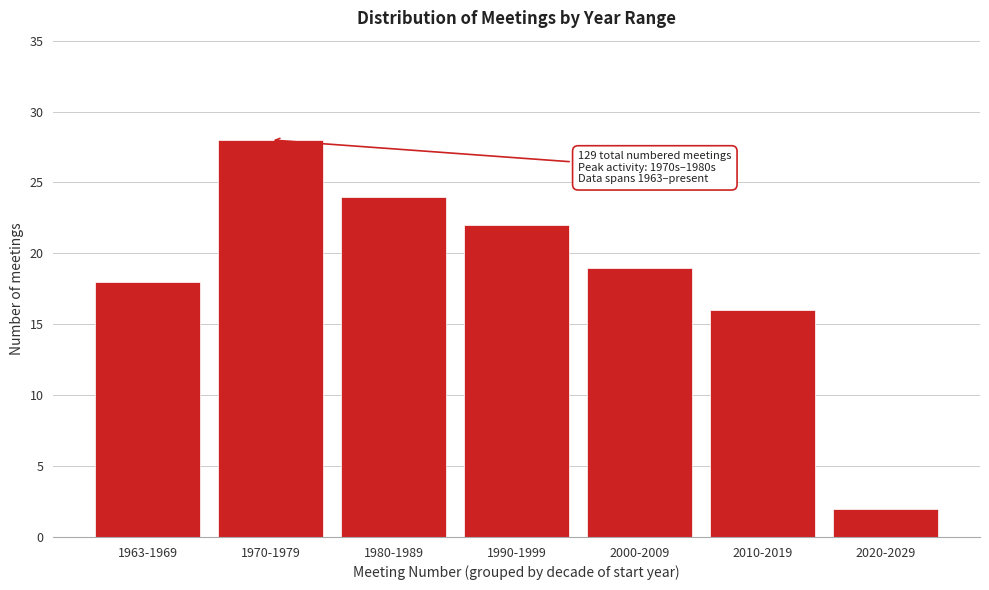

Reading left to right, transcribe all the data shown in this chart.

1963-1969=18	1970-1979=28	1980-1989=24	1990-1999=22	2000-2009=19	2010-2019=16	2020-2029=2